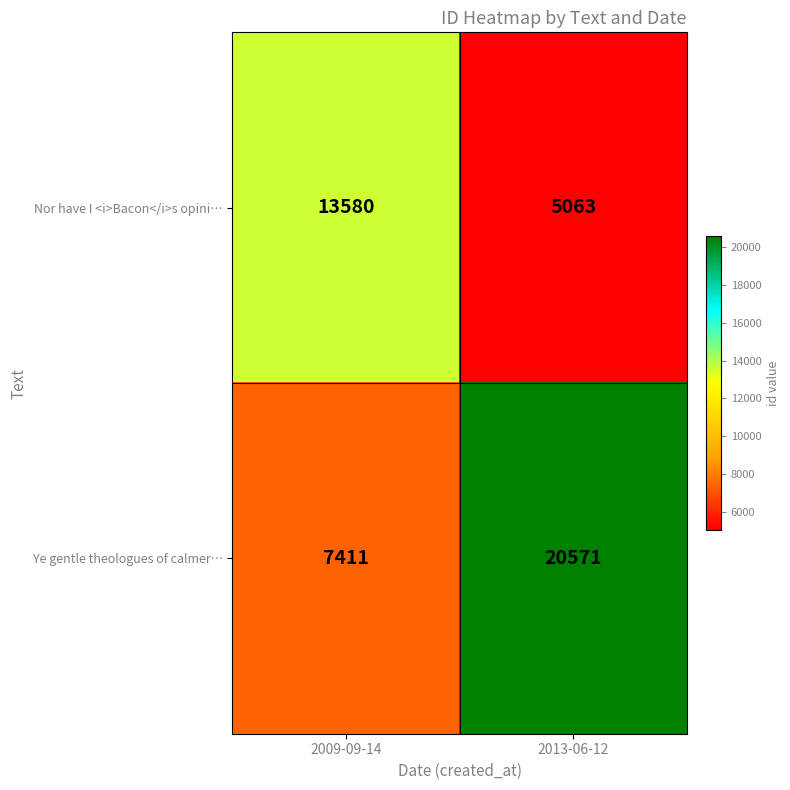

Is it true that Ye gentle theologues of calmer… equals 7411 at 2009-09-14?

True